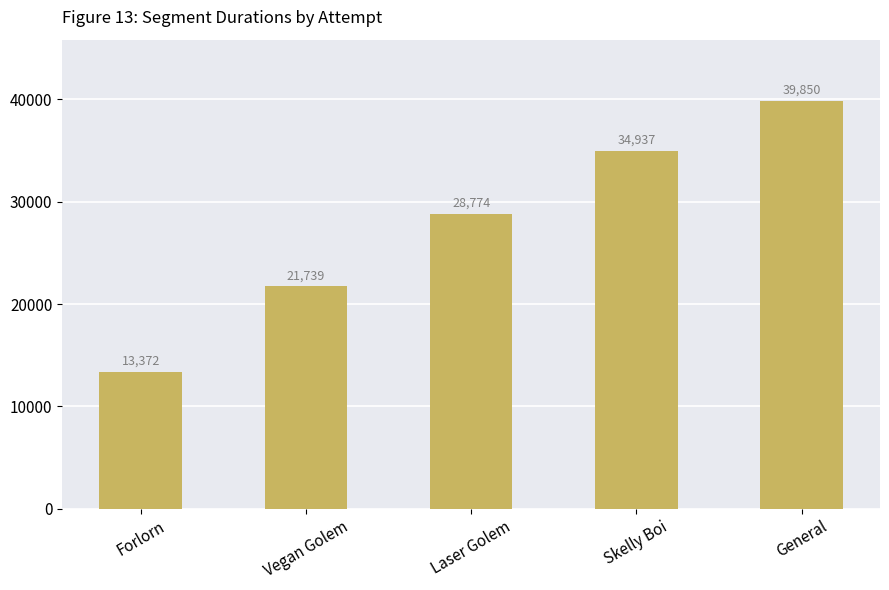

What is the sum of the values at General and Laser Golem?

68624.2